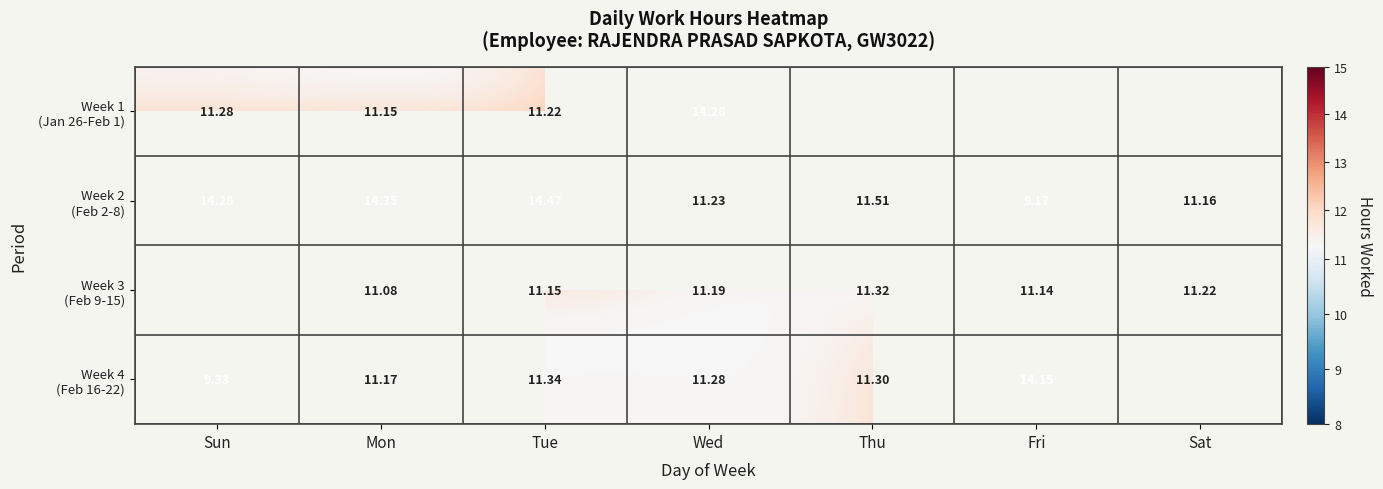

The value of Week 1 (Jan 26-Feb 1) at Sun is 2.6. True or false?

False